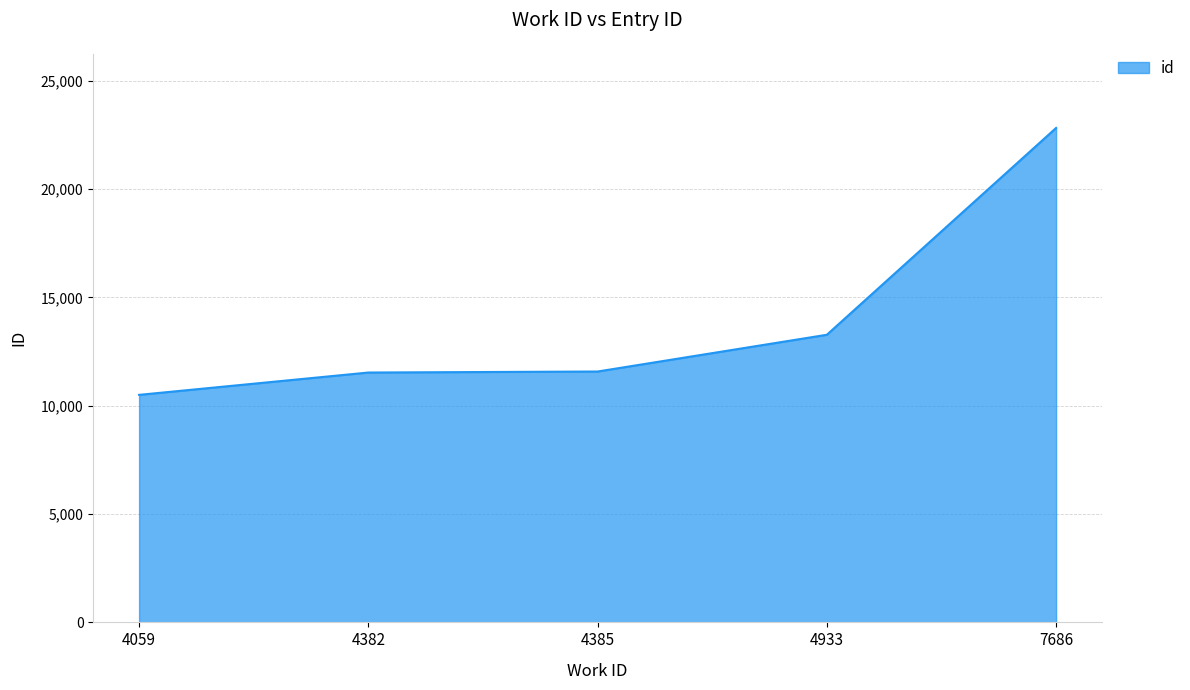

True or false: the data has more than 1 interior local peaks.

False